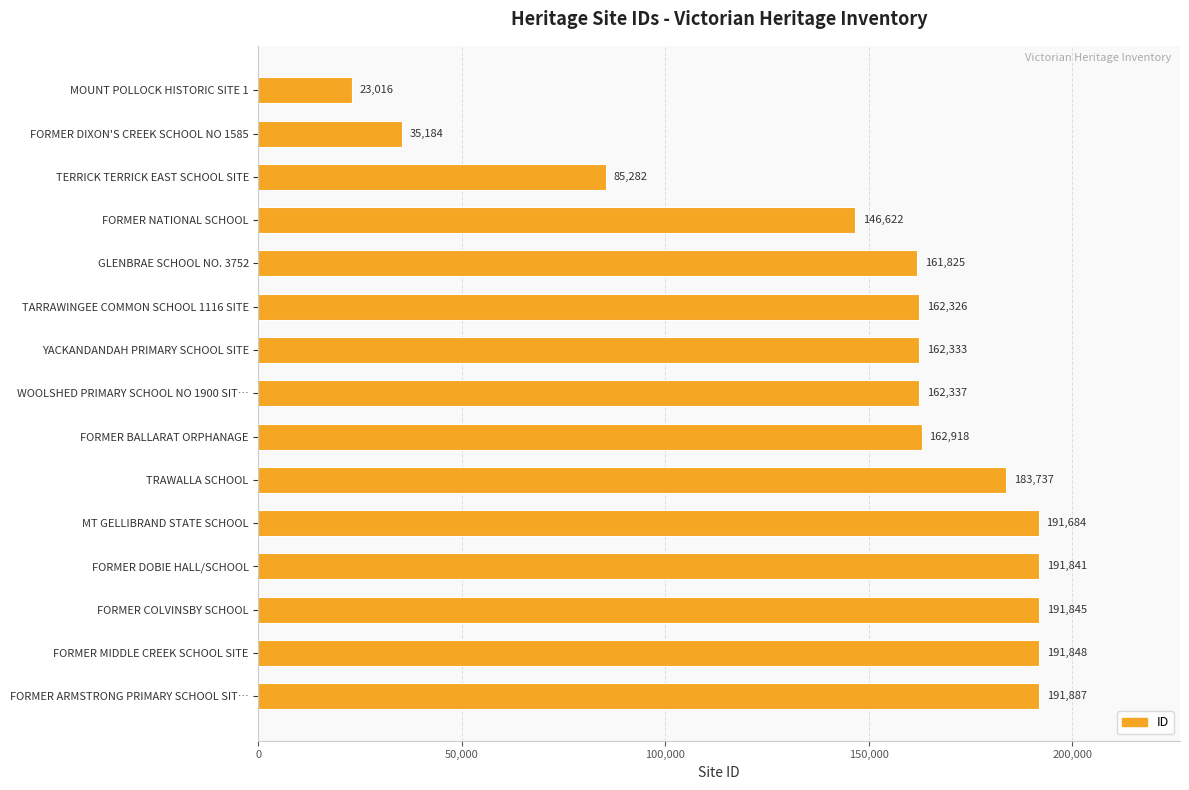

At which label is the value closest to 107451?

TERRICK TERRICK EAST SCHOOL SITE